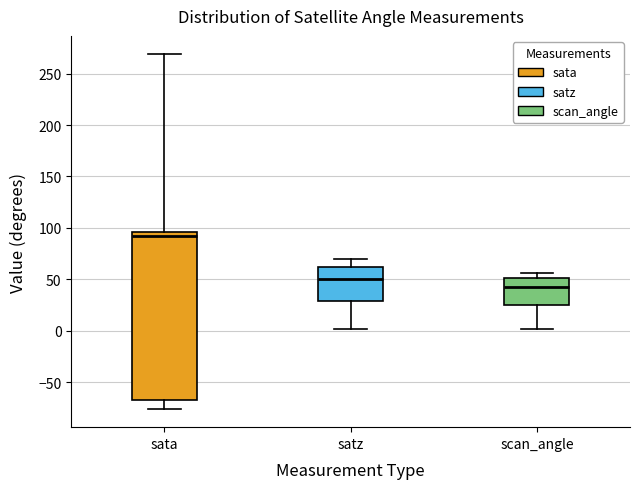

Which box has the highest median line?

sata